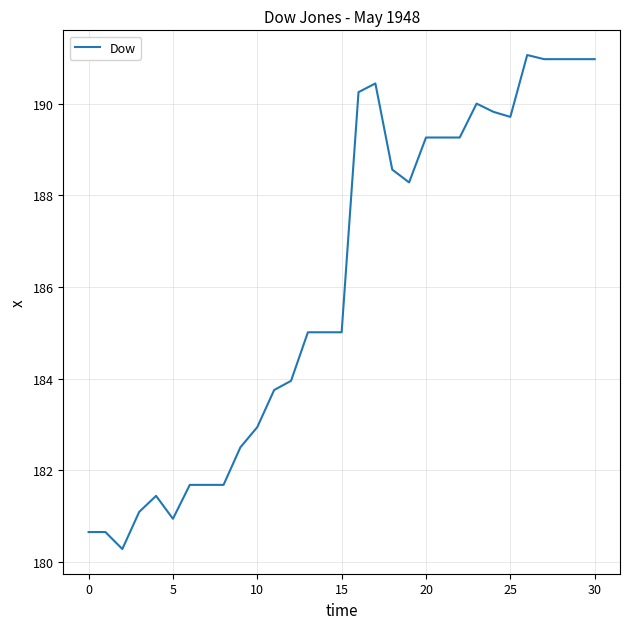

What is the minimum value shown in the chart?

180.3